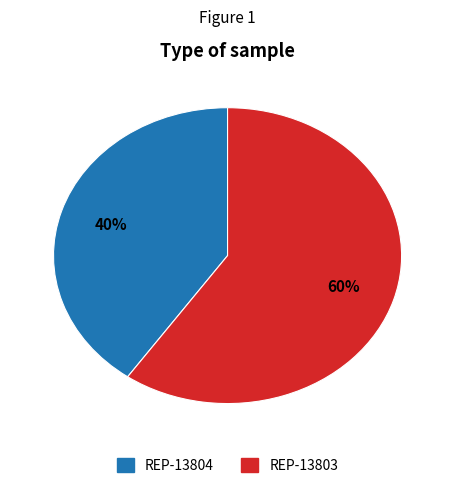

What is the largest slice in the pie chart?

REP-13803